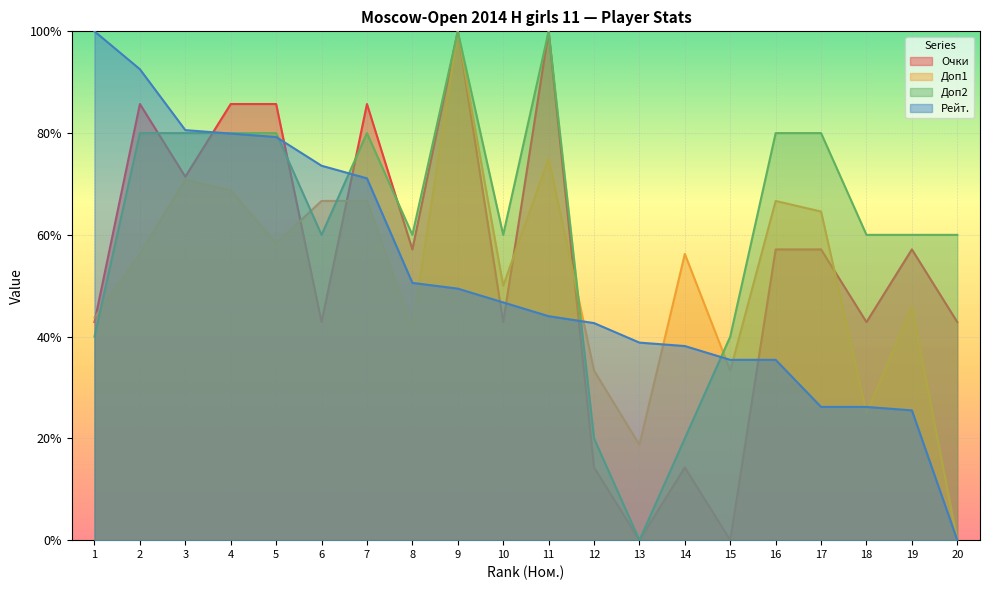

What is the sum of the Очки values at 5 and 4?

1.7